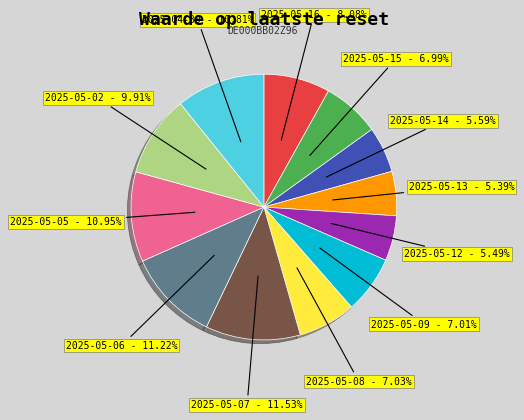

Is the sum of 2025-05-08 and 2025-05-16 greater than half?

No